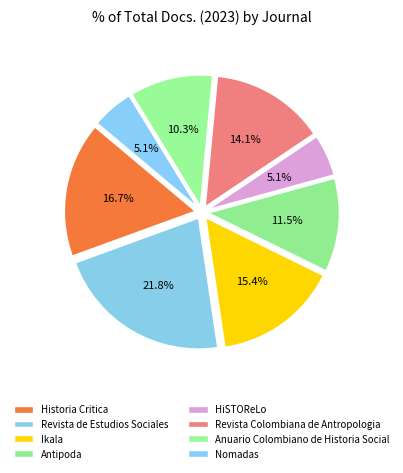

What is the ratio of the value at Antipoda to the value at Revista Colombiana de Antropologia?

0.8